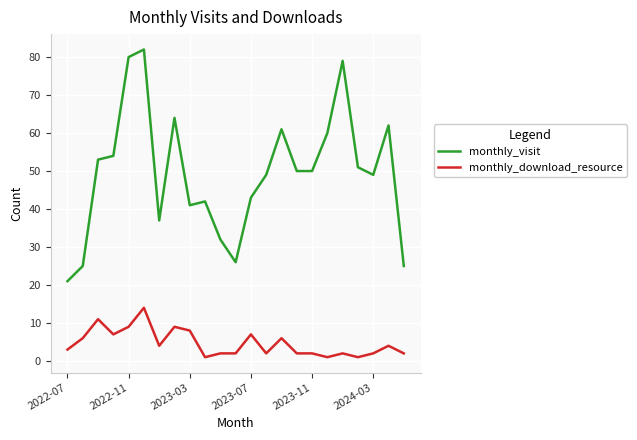

What is the maximum value for monthly_visit?

82